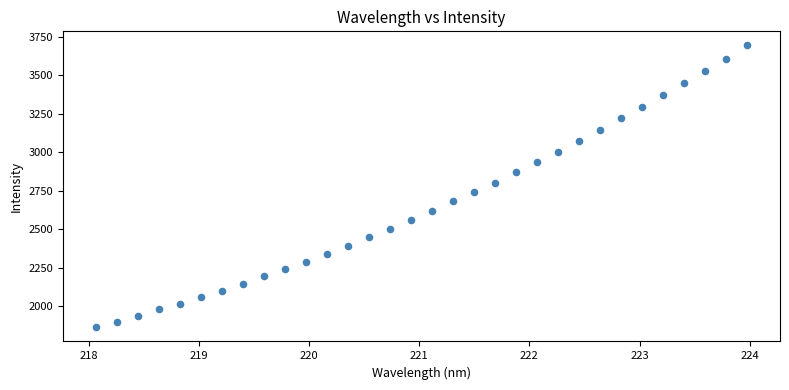

What is the range of Y values (max minus min)?

1831.7